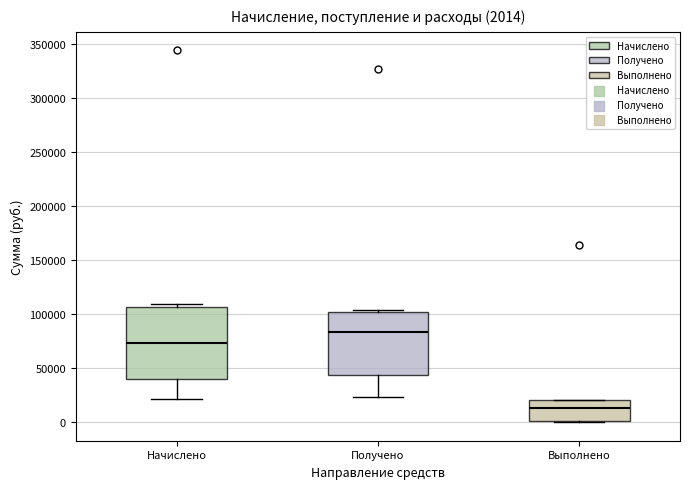

Comparing the boxes themselves (not the whiskers), which one is the tallest?

Начислено